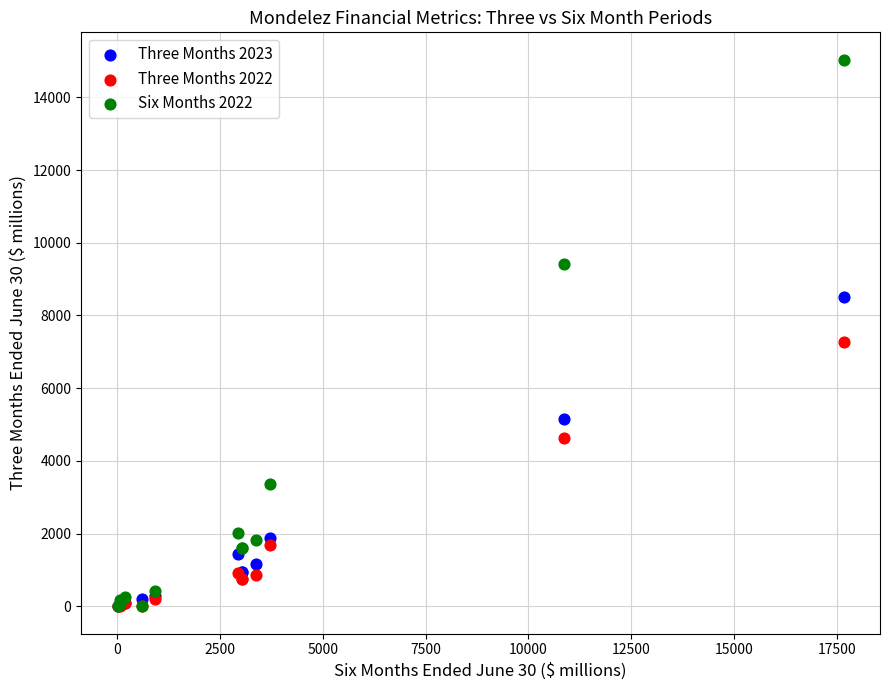

Across all series, what Y value is closest to 7519?

7274